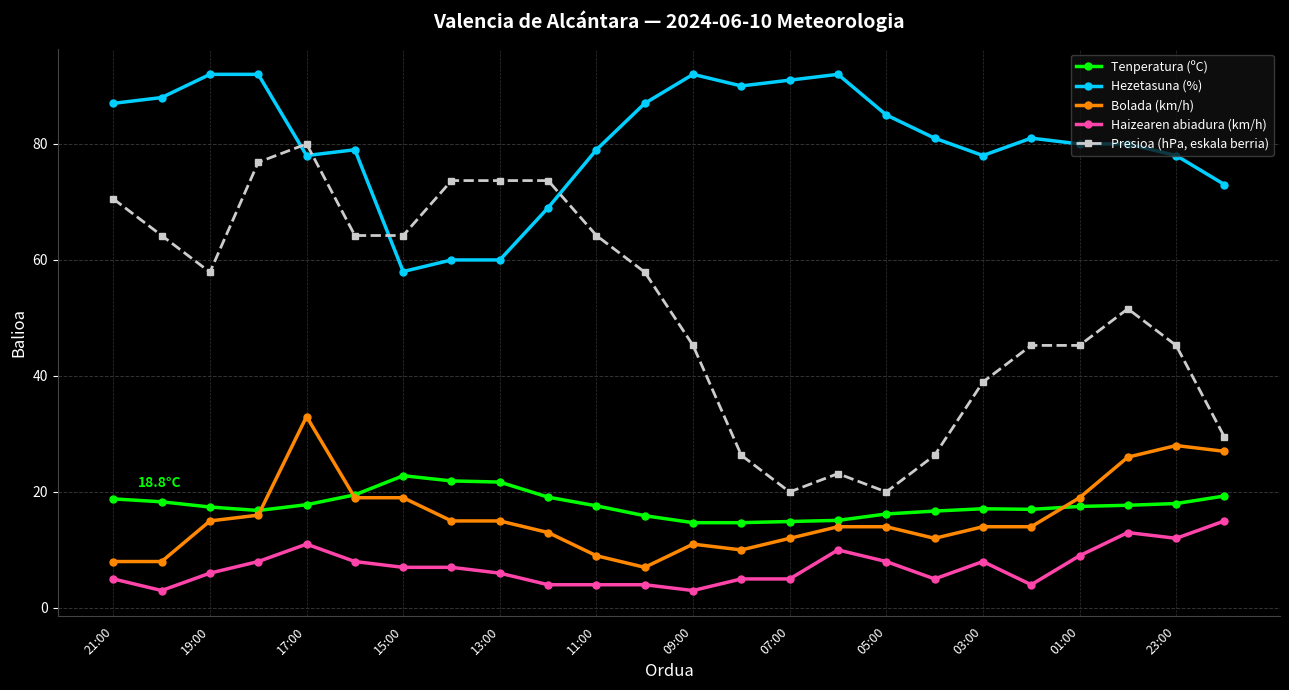

At how many categories does at least one series exceed 68?

23